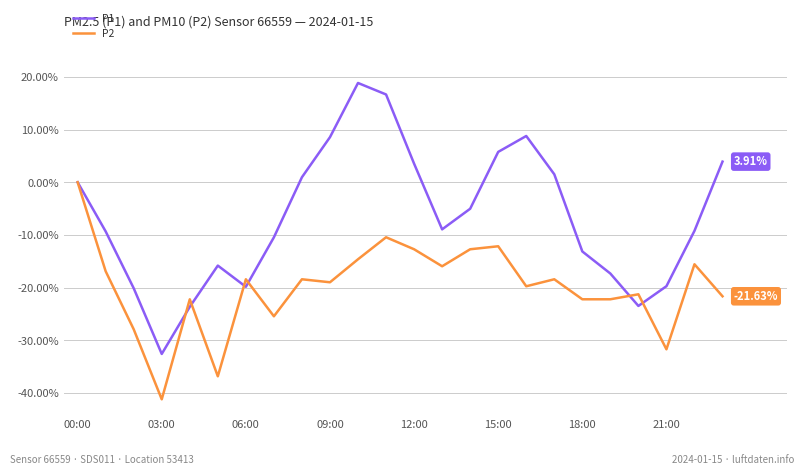

Which series has the largest range (max minus min)?

P1